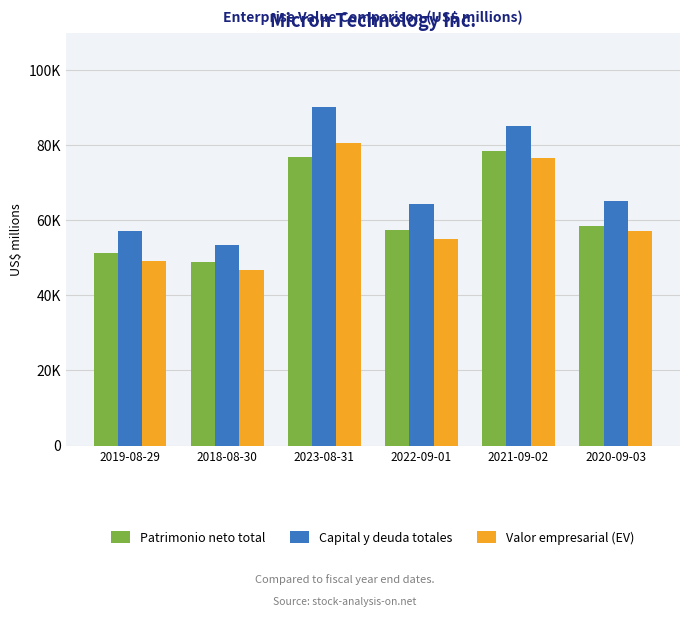

Which series has the widest spread of values?

Capital y deuda totales